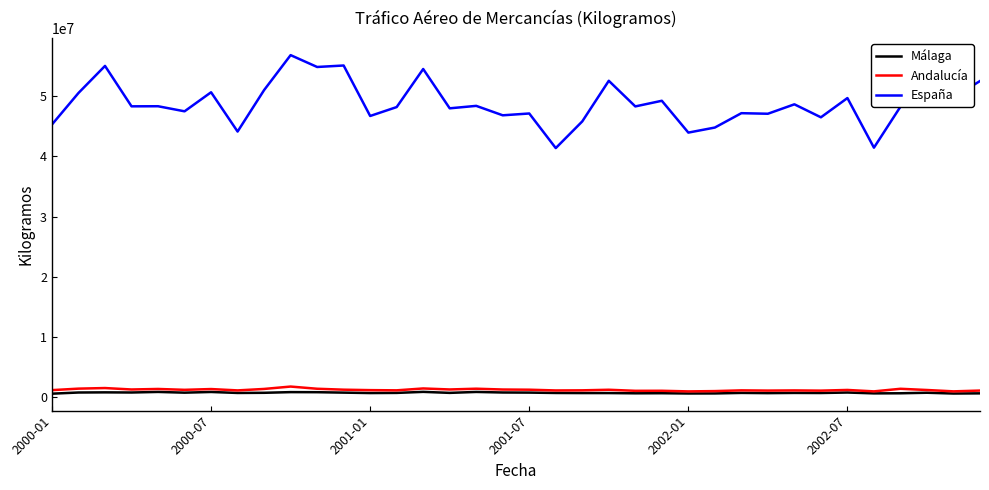

What is the greatest value displayed?

56810833